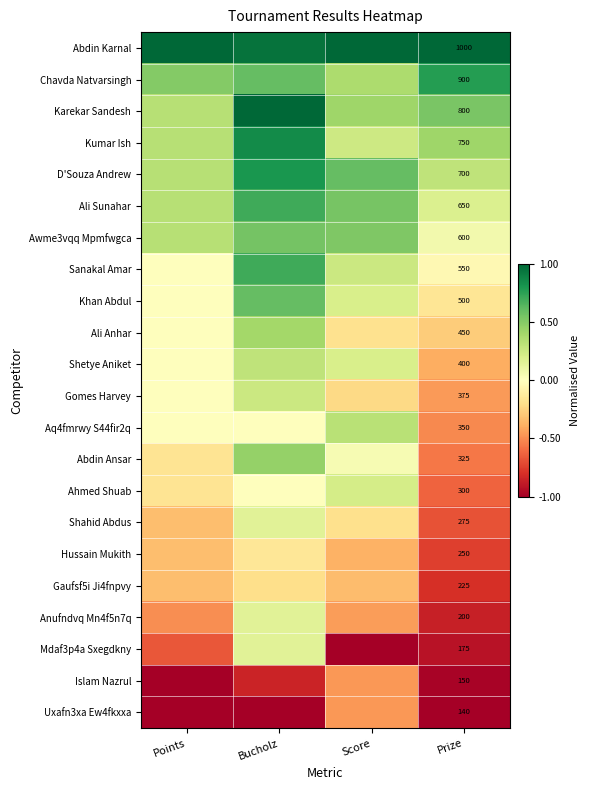

Which category has the lowest value across all series?

Score